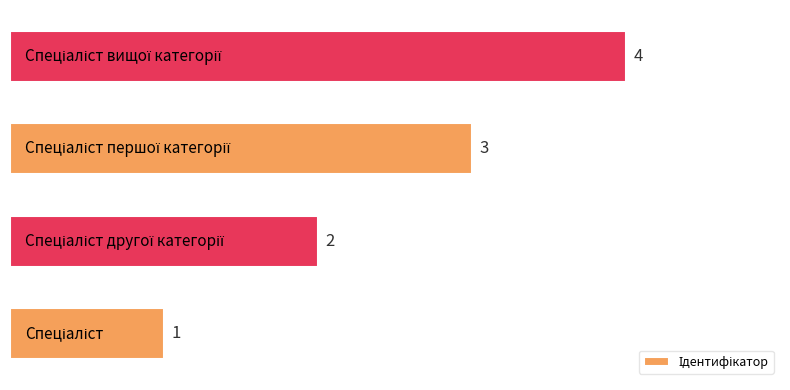

What is the maximum value shown in the chart?

4